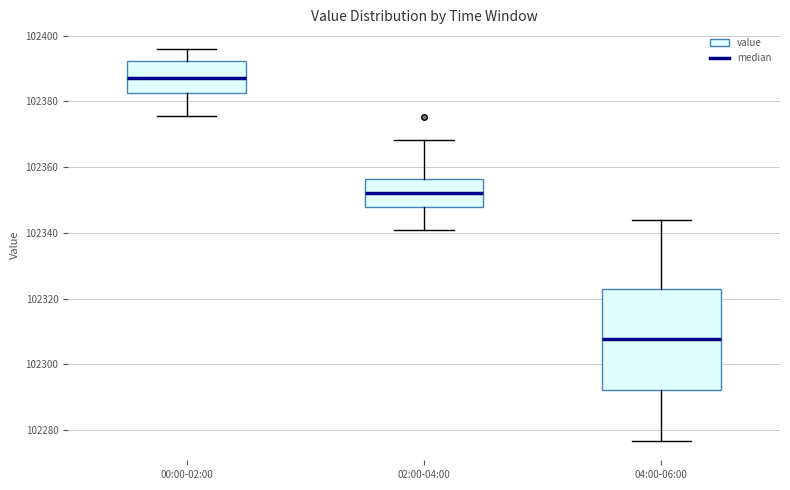

Which box has the highest median line?

00:00-02:00